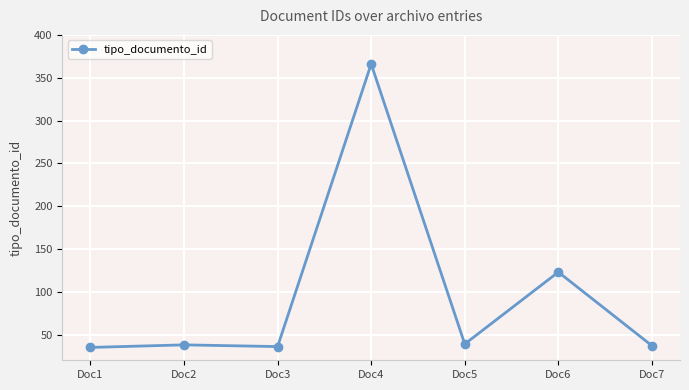

What is the value of the 6th point from the left?

123